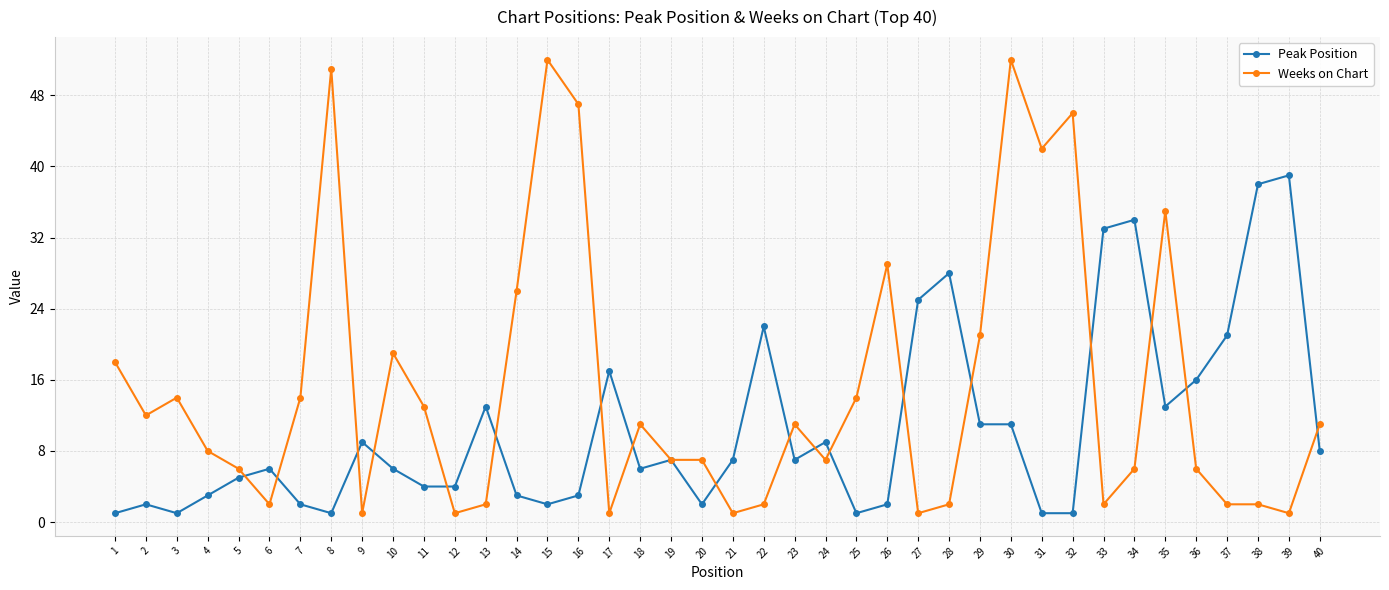

How many lines are shown in the chart?

2